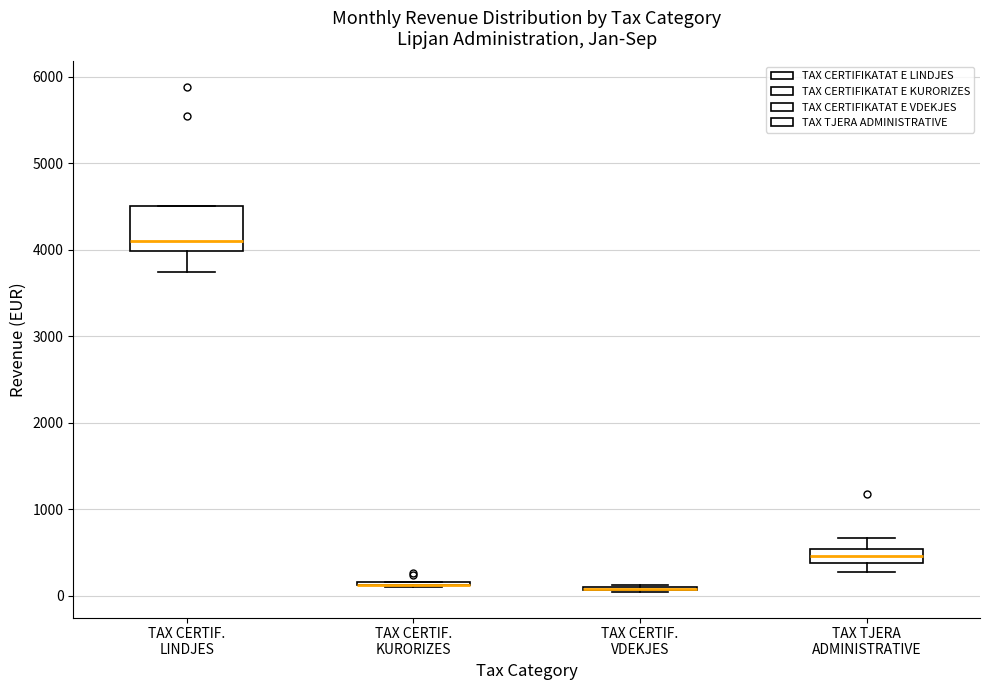

Comparing the boxes themselves (not the whiskers), which one is the tallest?

TAX CERTIF. LINDJES